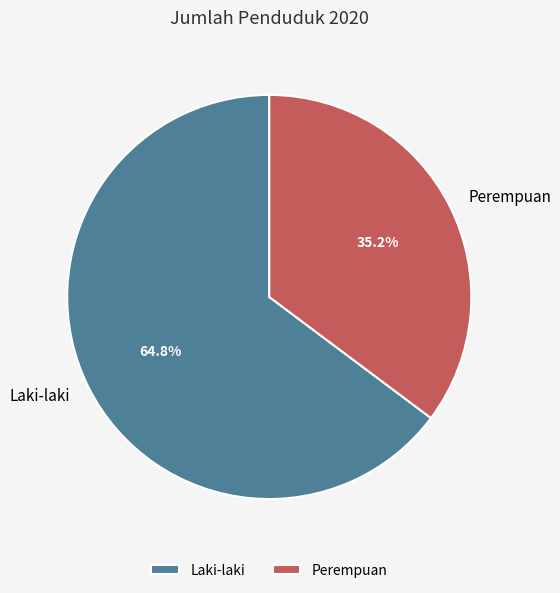

What is the smallest slice in the pie chart?

Perempuan